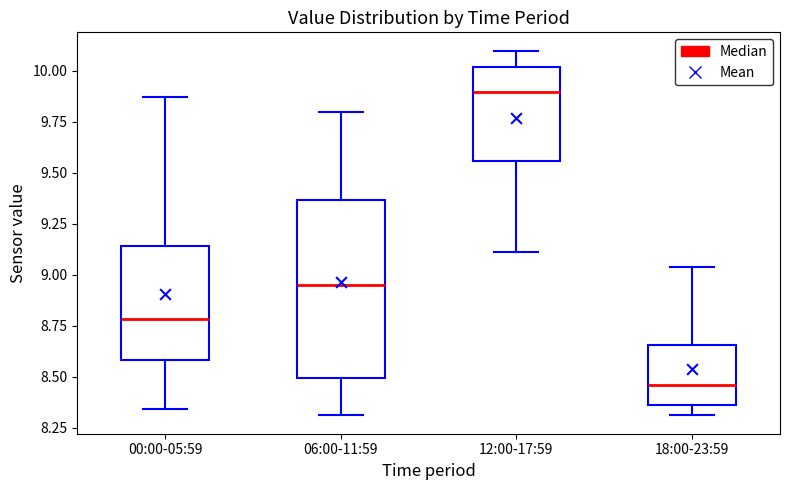

Reading left to right, read every box against the y-axis: the position of its median line, the range the box covers, and the ends of its whiskers. The values are not printed on the chart, so give them approximately, as read against the axis.

00:00-05:59: median 8.80, box 8.60 to 9.15, whiskers 8.35 to 9.85
06:00-11:59: median 8.95, box 8.50 to 9.35, whiskers 8.30 to 9.80
12:00-17:59: median 9.90, box 9.55 to 10.00, whiskers 9.10 to 10.10
18:00-23:59: median 8.45, box 8.35 to 8.65, whiskers 8.30 to 9.05